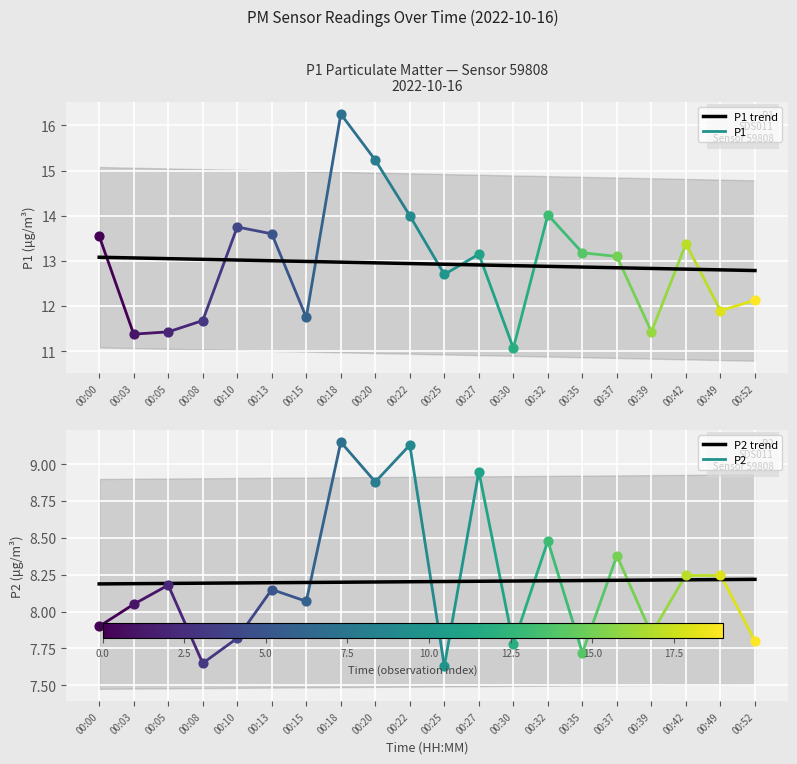

At which category is the sum across all series the highest?

00:00